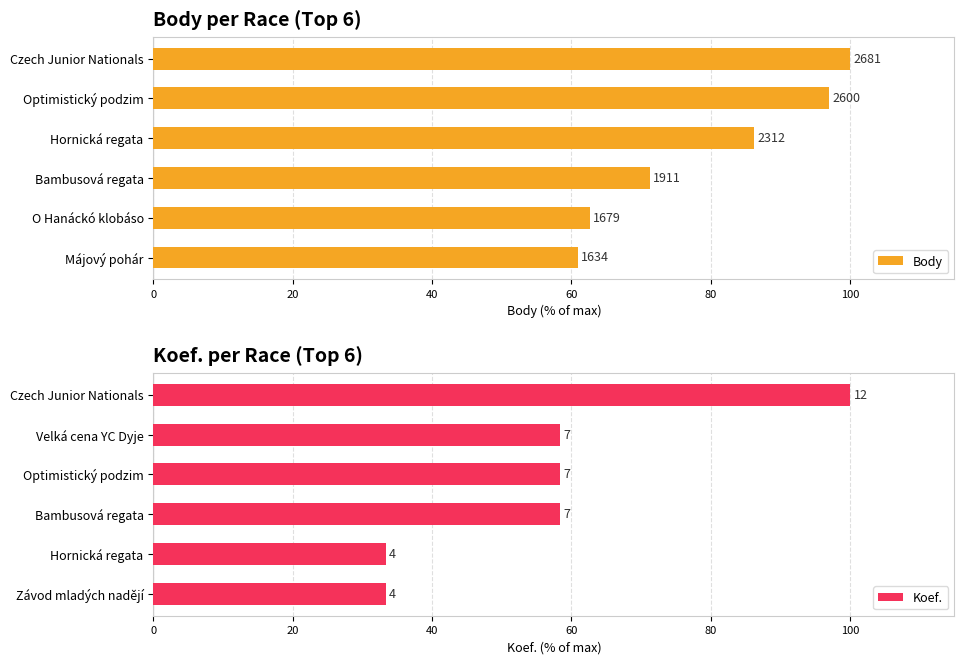

At 80, list the series in order from largest to smallest.

Body, Koef.